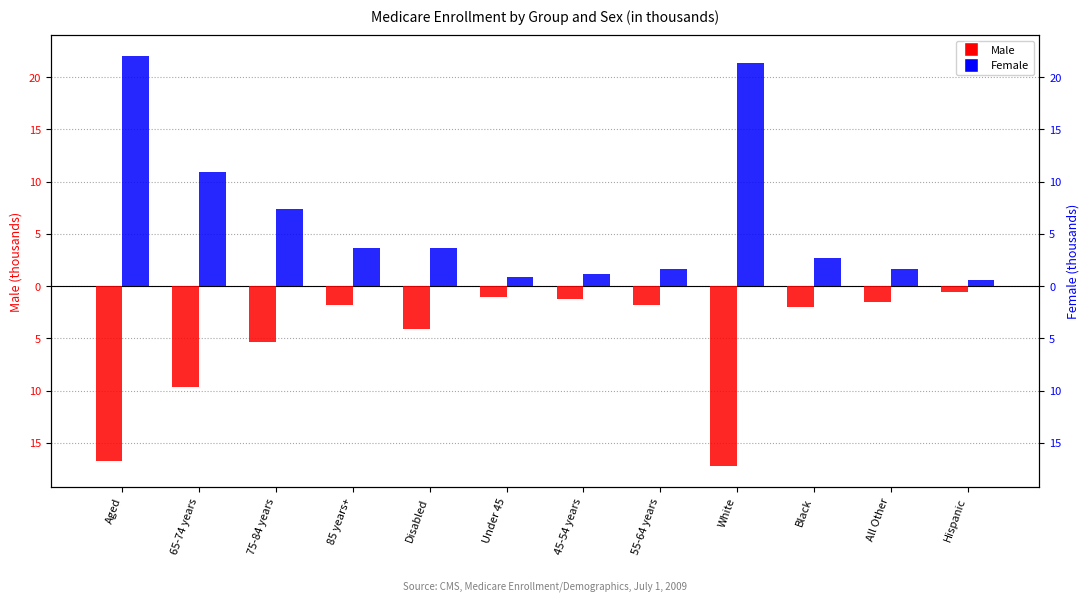

What is the label of the 2nd bar from the right?

All Other